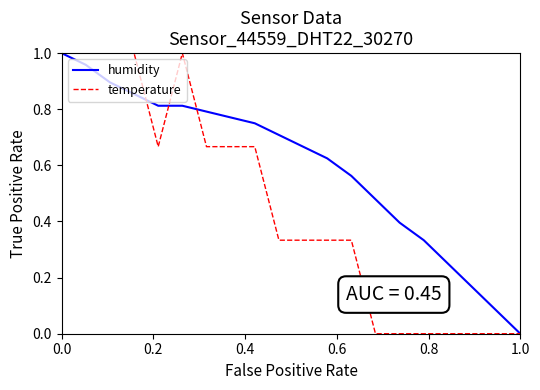

Which series has the largest total across all categories?

humidity